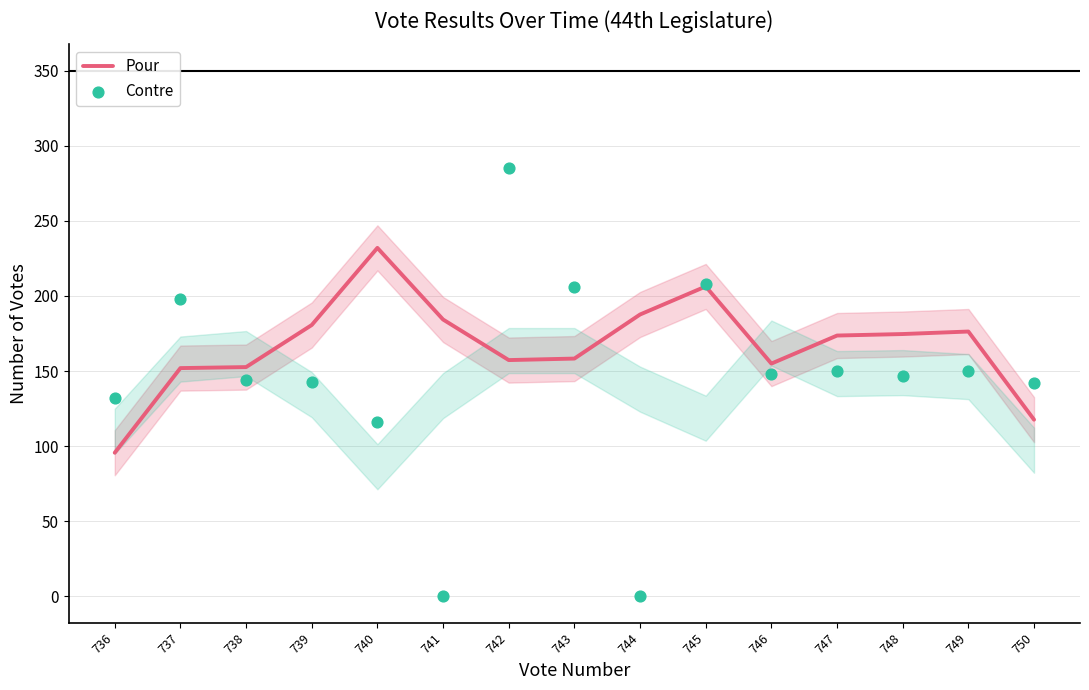

At how many categories does at least one series exceed 30?

15